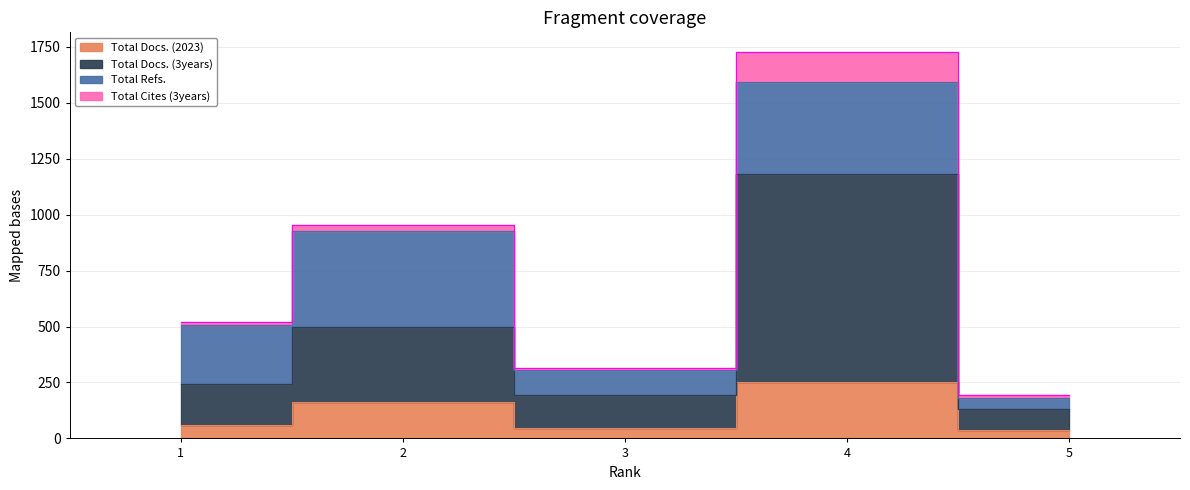

The value of Total Docs. (3years) at 5 is 85. True or false?

False